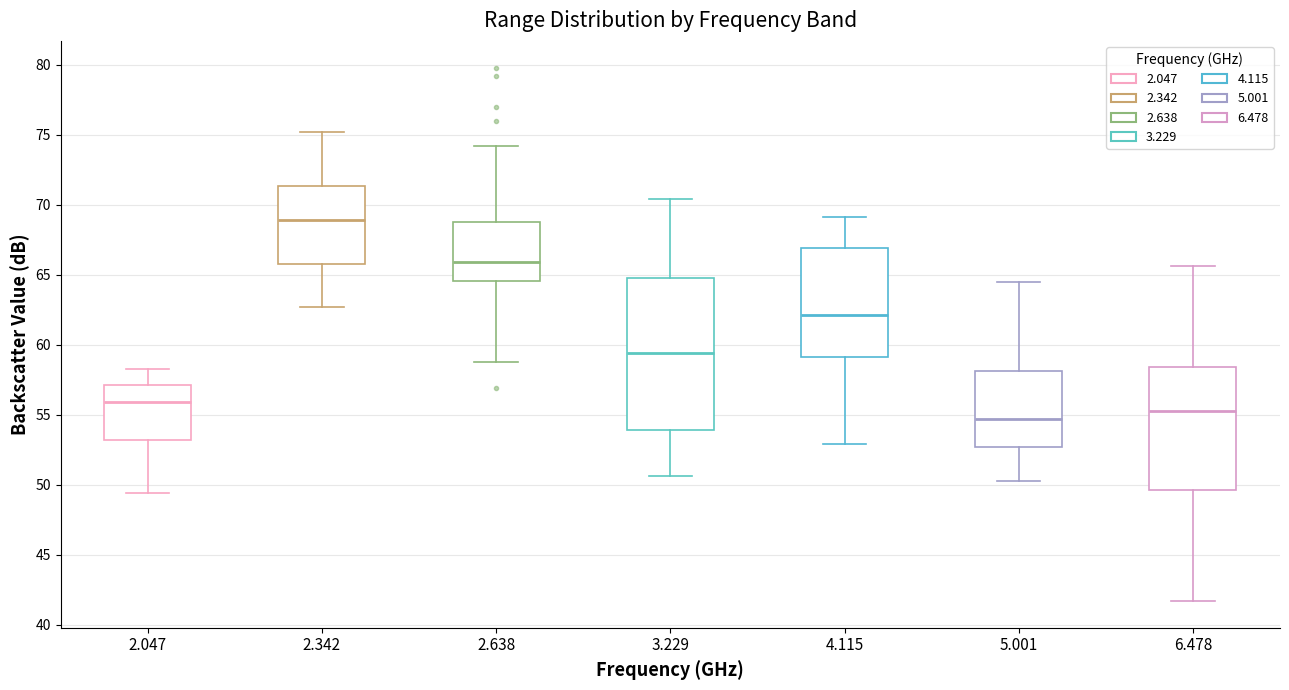

Reading left to right, read every box against the y-axis: the position of its median line, the range the box covers, and the ends of its whiskers. The values are not printed on the chart, so give them approximately, as read against the axis.

2.047: median 56.0, box 53.0 to 57.0, whiskers 49.5 to 58.5
2.342: median 69.0, box 66.0 to 71.5, whiskers 62.5 to 75.0
2.638: median 66.0, box 64.5 to 69.0, whiskers 59.0 to 74.0
3.229: median 59.5, box 54.0 to 65.0, whiskers 50.5 to 70.5
4.115: median 62.0, box 59.0 to 67.0, whiskers 53.0 to 69.0
5.001: median 54.5, box 52.5 to 58.0, whiskers 50.5 to 64.5
6.478: median 55.5, box 49.5 to 58.5, whiskers 41.5 to 65.5